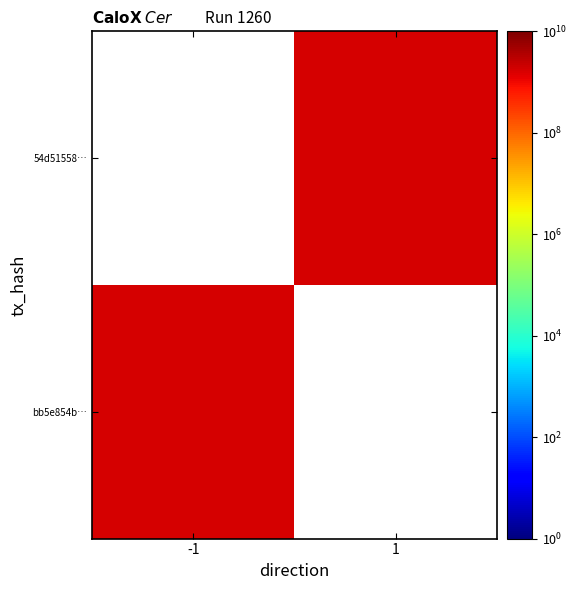

List the series in order of their peak value, lowest first.

bb5e854b…, 54d51558…